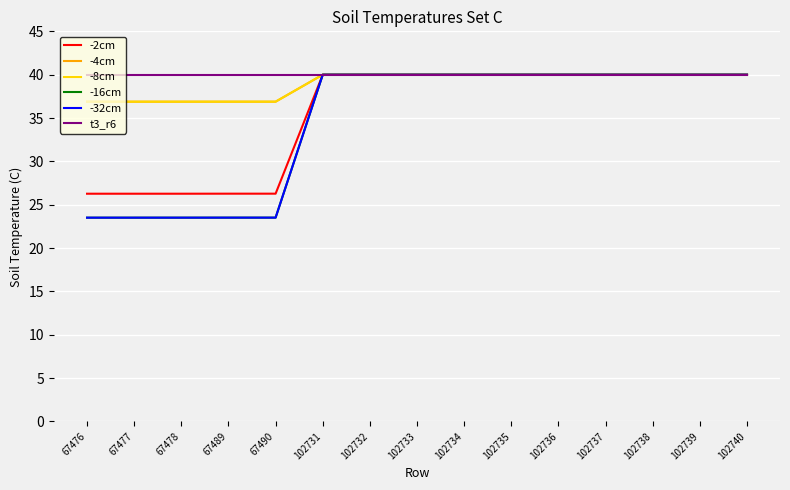

Between 102738 and 67478, which is larger?

102738